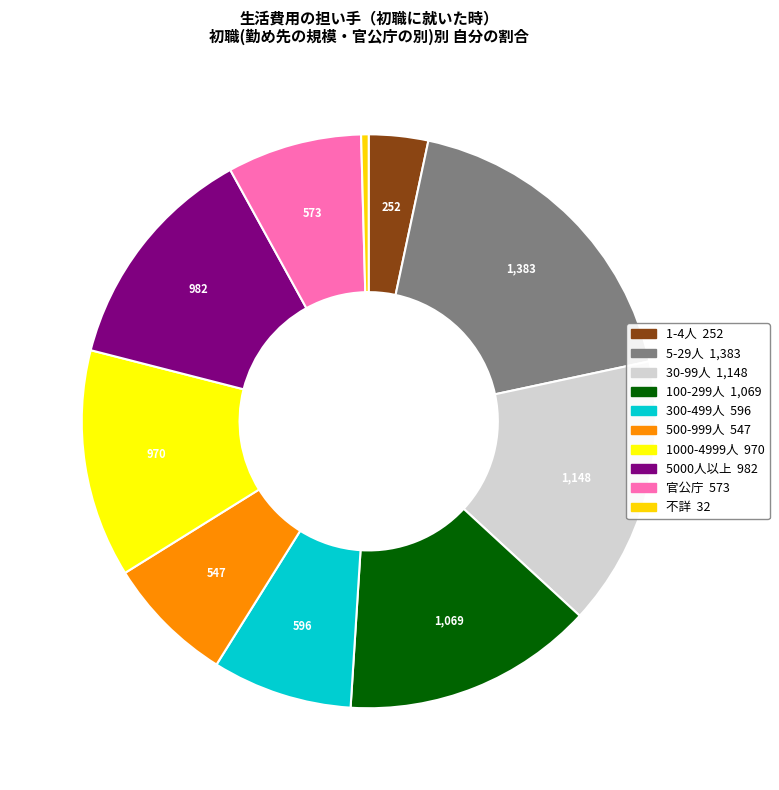

How many slices are in this pie chart?

10